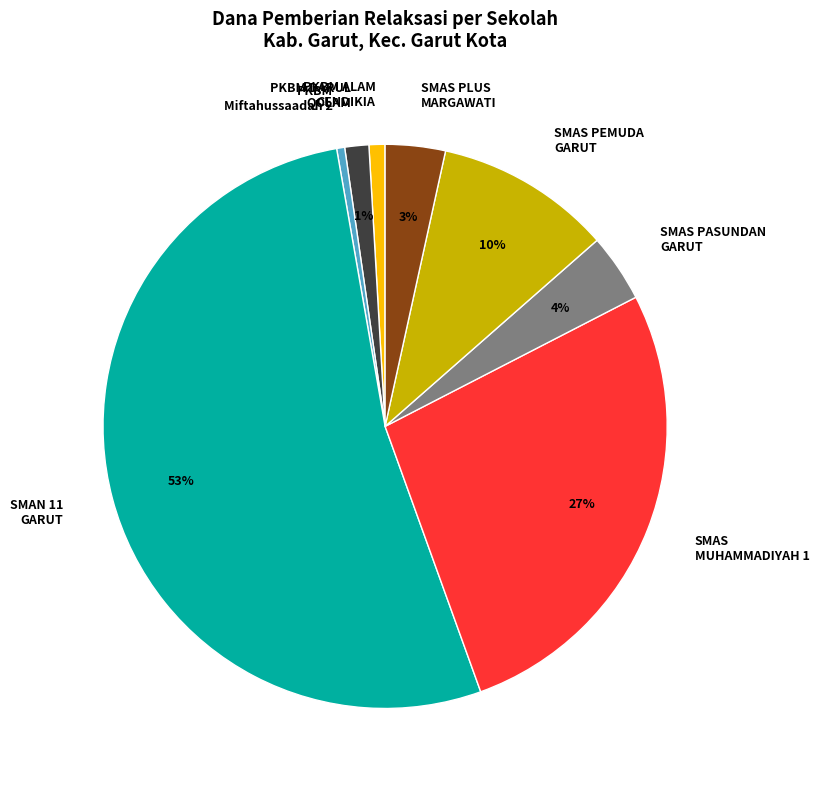

Do PKBM ALAM CENDIKIA and SMAS PASUNDAN GARUT together represent more than half of the pie?

No